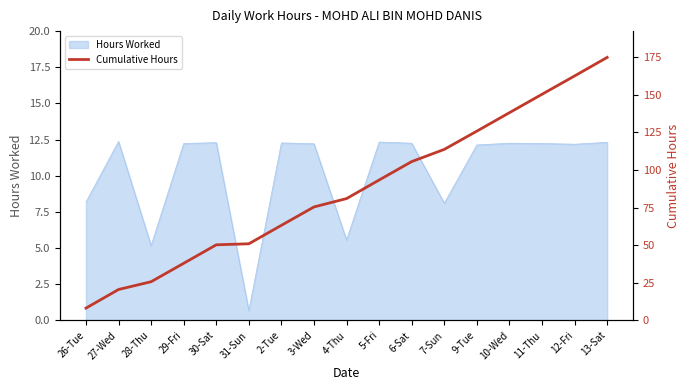

Reading right to left, list all the values displayed in this chart.

174.7	162.4	150.2	138.0	125.8	113.6	105.5	93.3	81.0	75.4	63.2	50.9	50.2	38.0	25.7	20.5	8.2